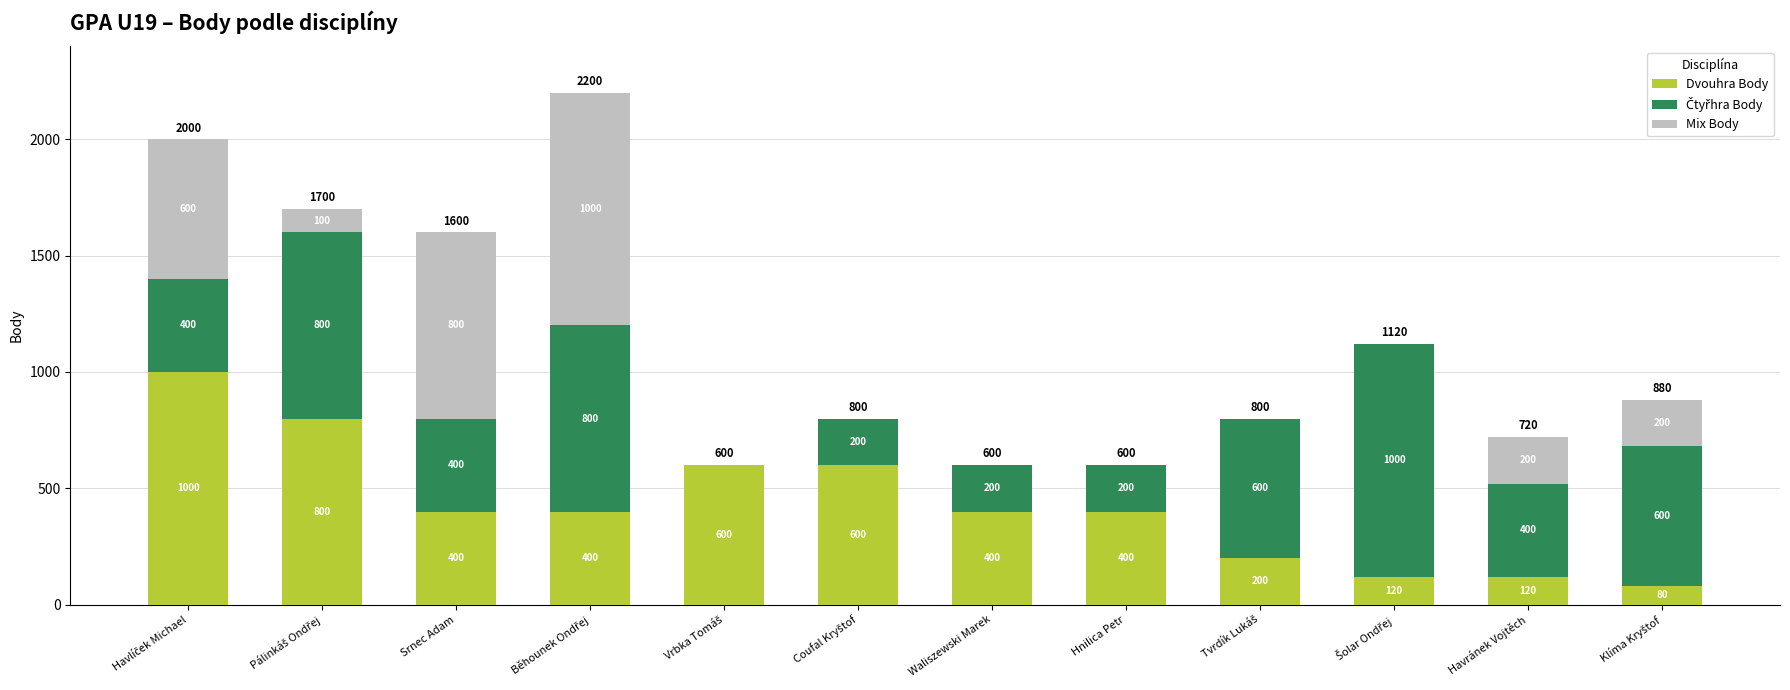

What is the average value of the Dvouhra Body series?

427